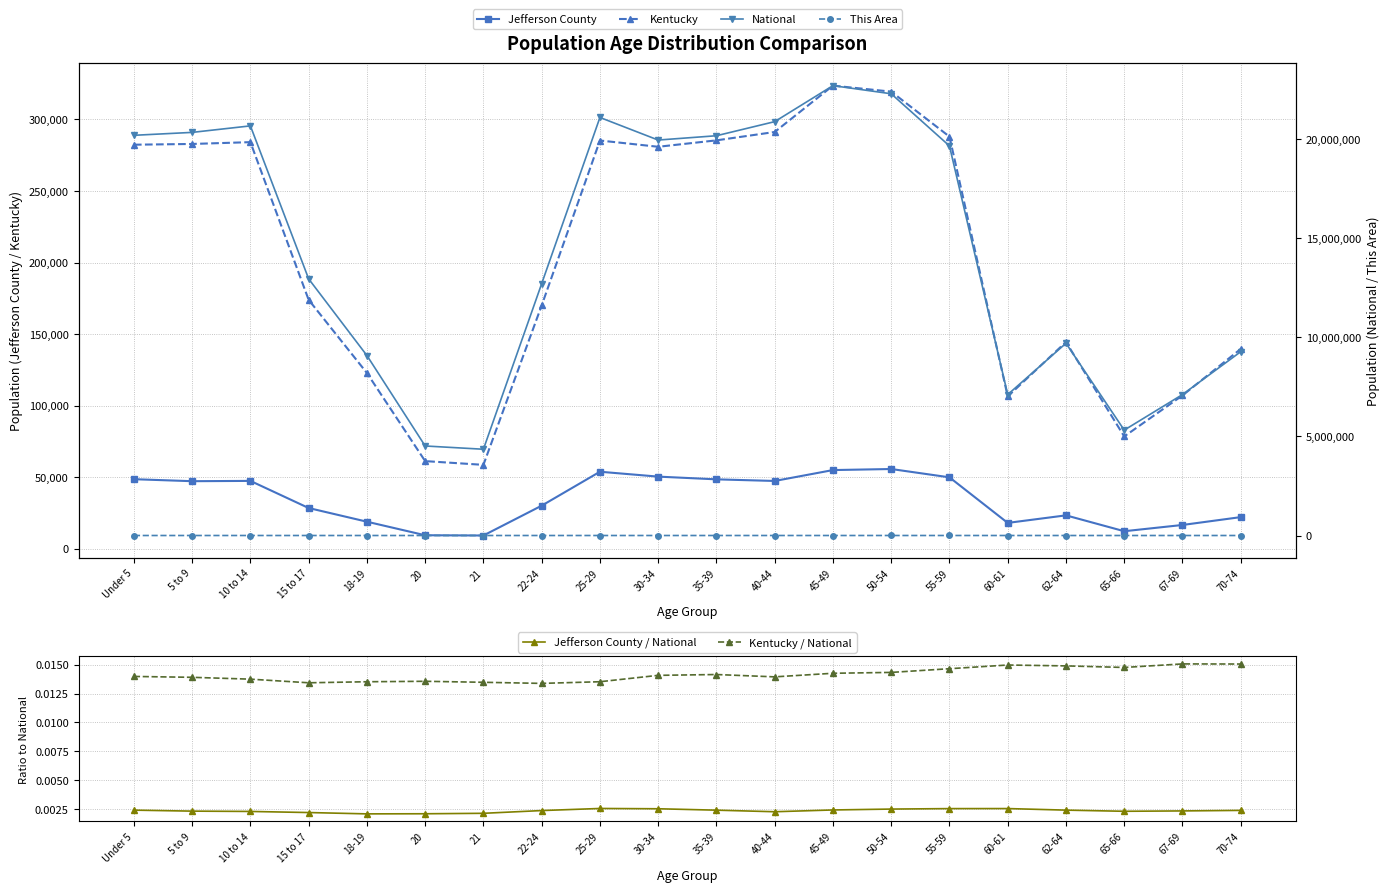

What are all the series names shown in the legend?

Jefferson County, Kentucky, Jefferson County / National, Kentucky / National, National, This Area